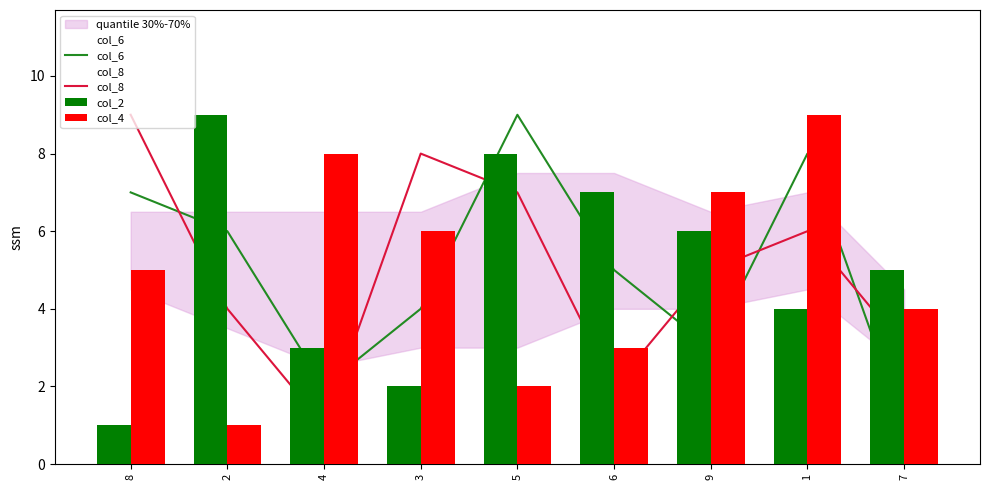

Reading right to left, transcribe all the data shown in this chart.

col_6: 1	8	3	5	9	4	2	6	7
col_8: 3	6	5	2	7	8	1	4	9
col_2: 5	4	6	7	8	2	3	9	1
col_4: 4	9	7	3	2	6	8	1	5